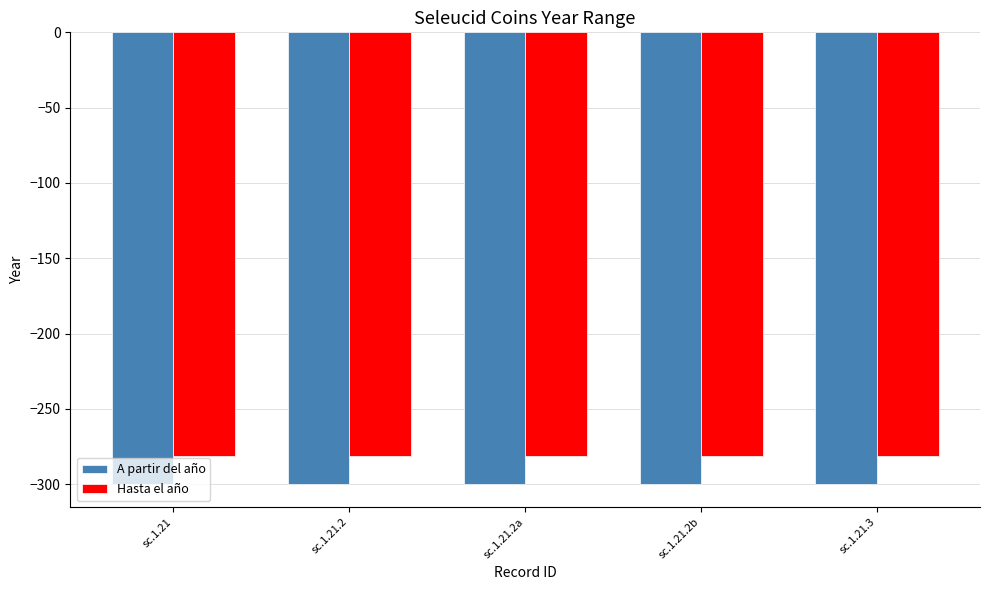

What is the approximate value of Hasta el año at sc.1.21.2b?

-281